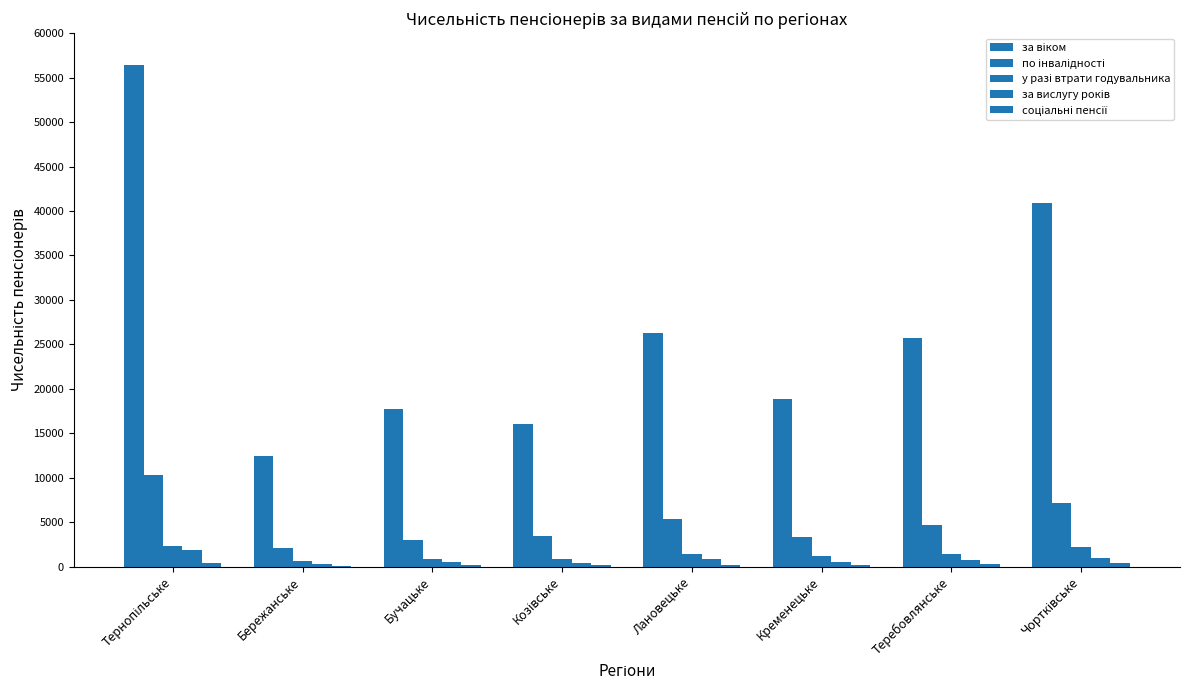

Reading left to right, extract all data points from this chart.

за віком: 56400	12445	17705	16006	26289	18853	25693	40909
по інвалідності: 10317	2106	2976	3499	5340	3363	4663	7209
у разі втрати годувальника: 2350	677	883	908	1422	1159	1391	2177
за вислугу років: 1858	325	493	450	826	523	771	1000
соціальні пенсії: 415	111	143	151	166	188	288	378